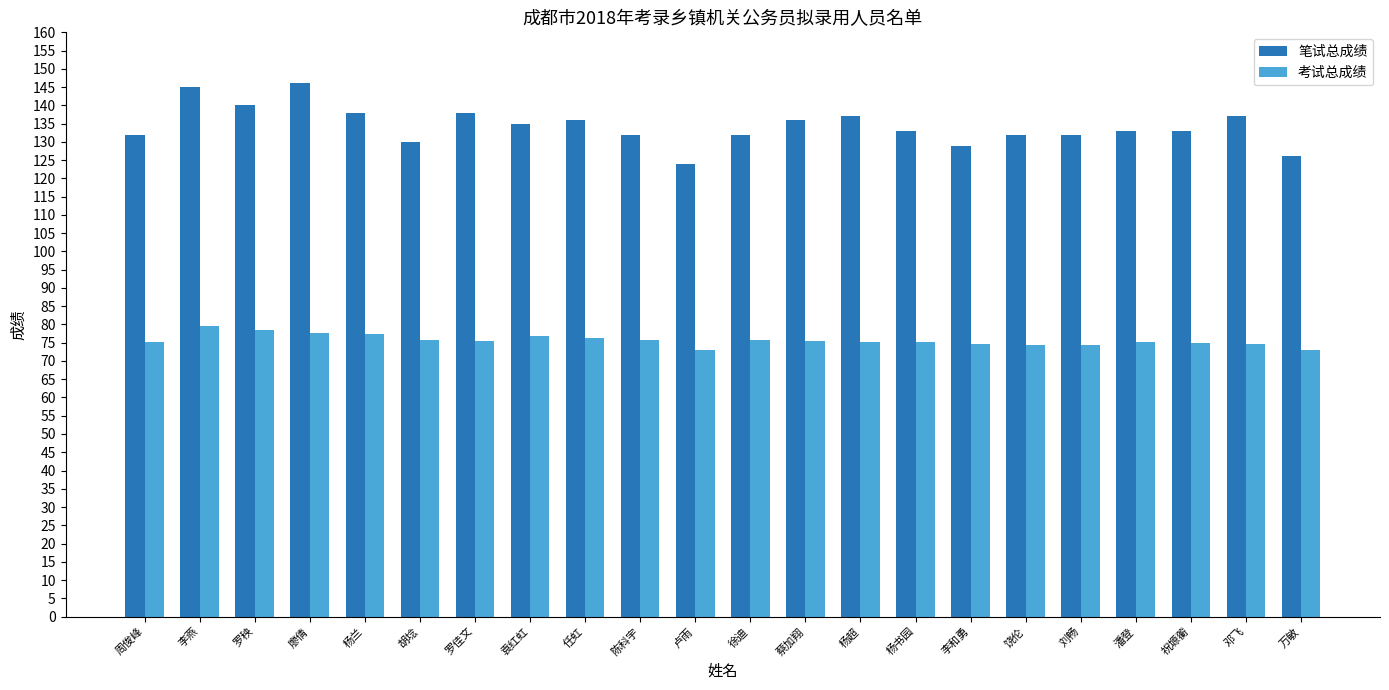

Does the chart contain stacked bars?

No